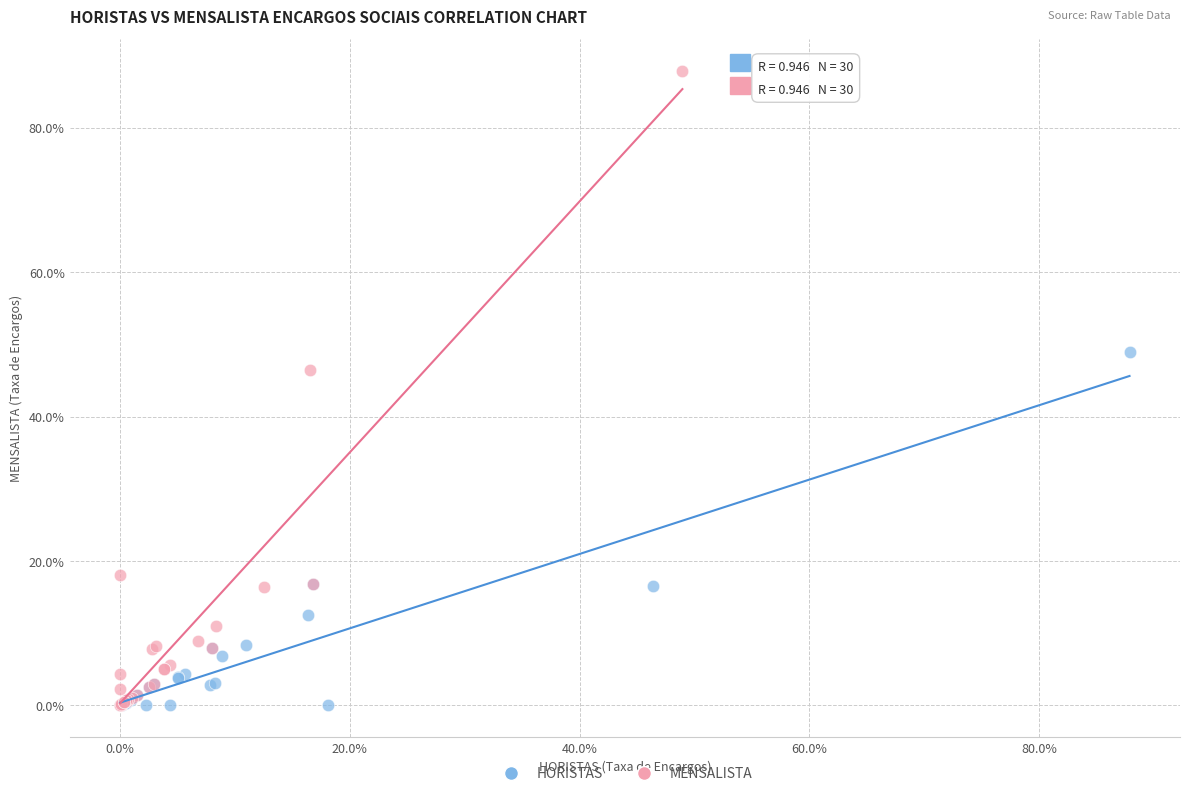

Which series has the largest Y range (max minus min)?

MENSALISTA